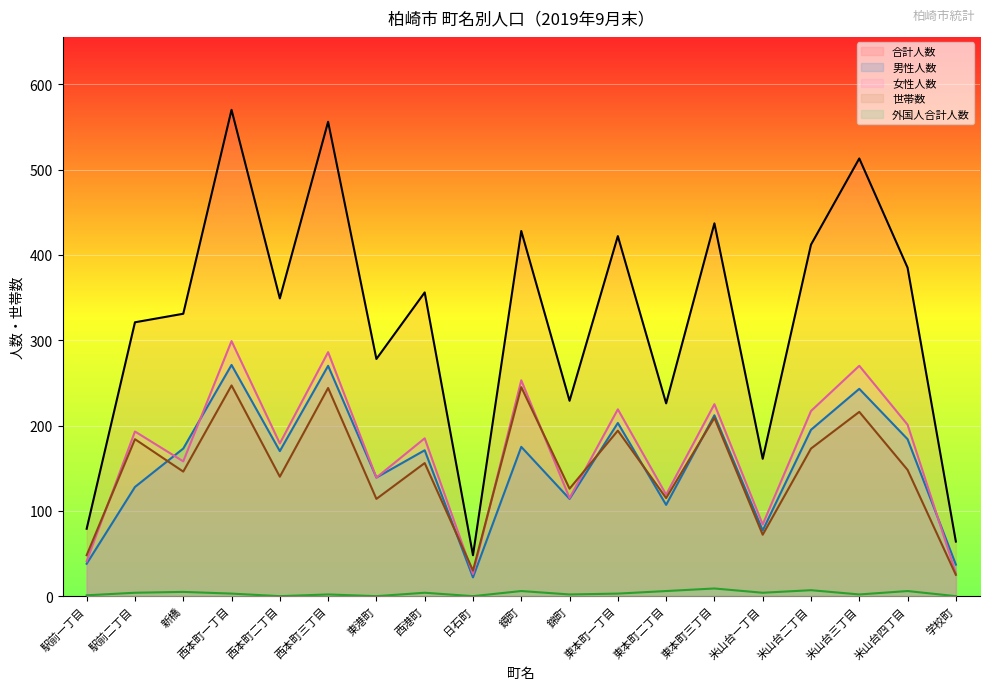

True or false: 合計人数 has more than 1 interior local peaks.

True